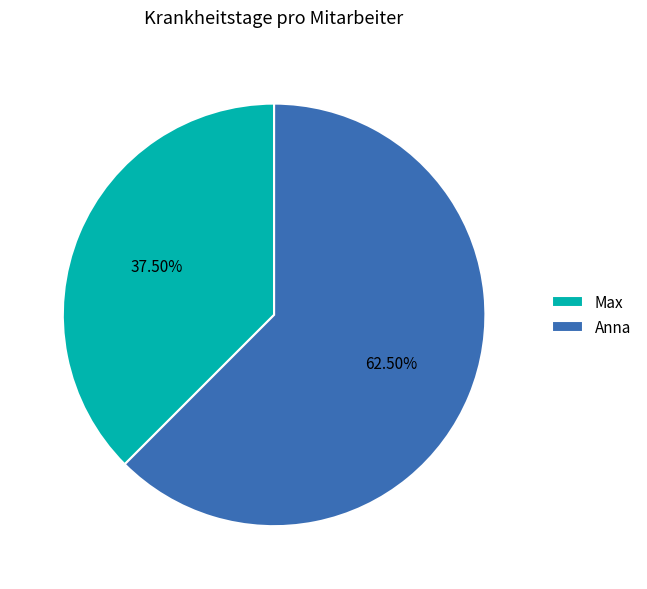

Count the number of slices in the pie.

2